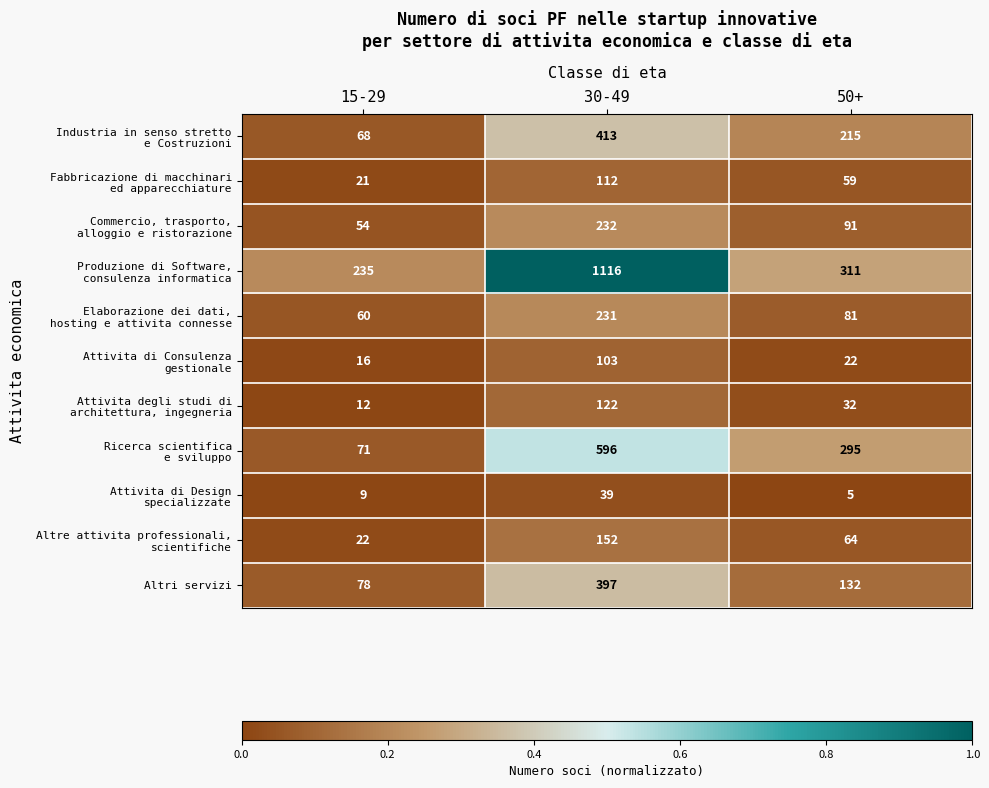

What is the difference between the highest and lowest values at 30-49?

1077